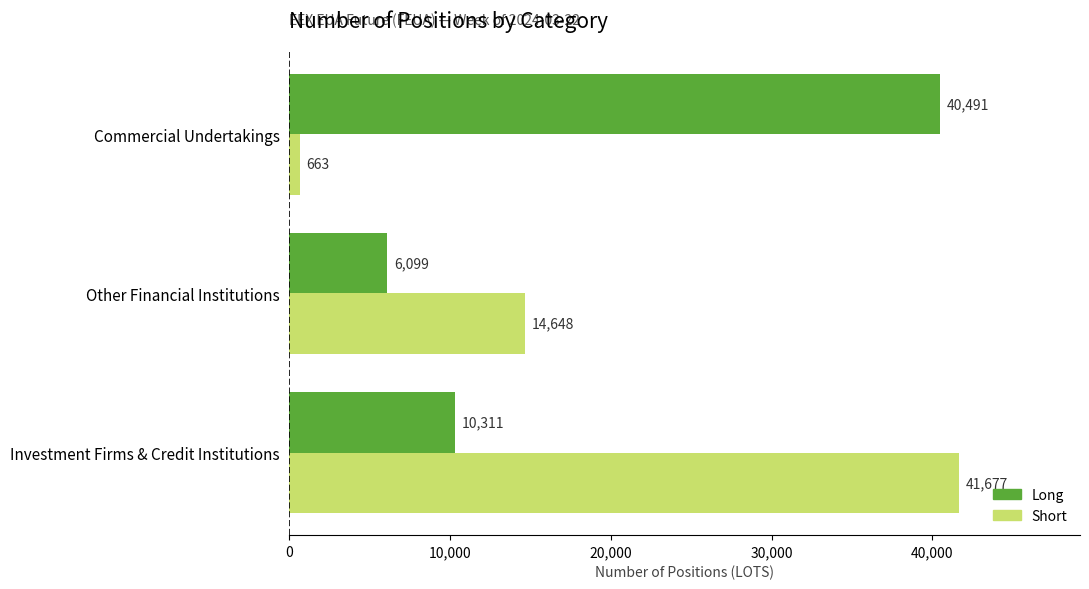

Where is Long nearest to the value 23295?

Investment Firms & Credit Institutions